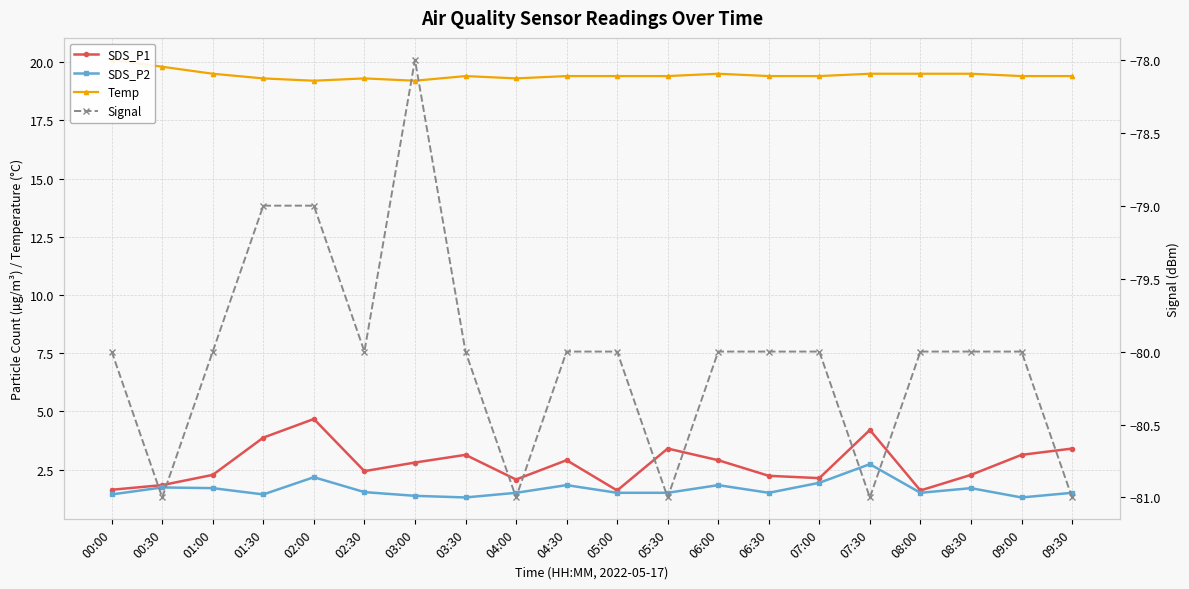

What is the total value across all series at 08:30?

-56.5